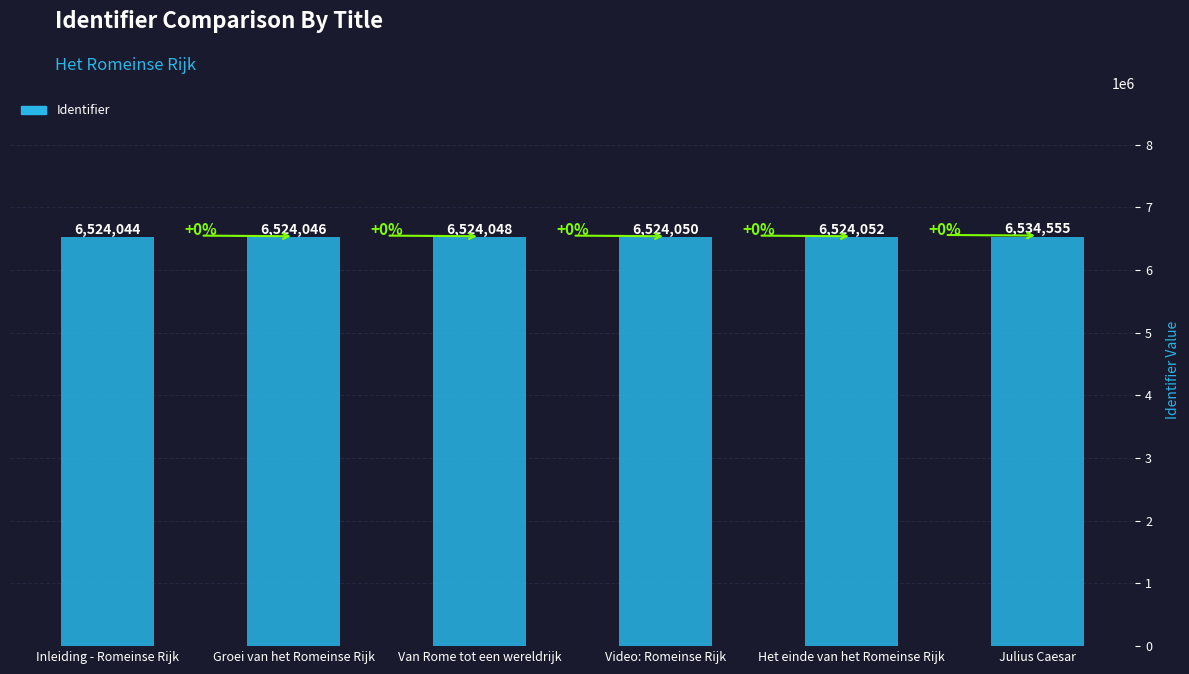

List the labels in order of value, largest first.

Julius Caesar, Het einde van het Romeinse Rijk, Video: Romeinse Rijk, Van Rome tot een wereldrijk, Groei van het Romeinse Rijk, Inleiding - Romeinse Rijk